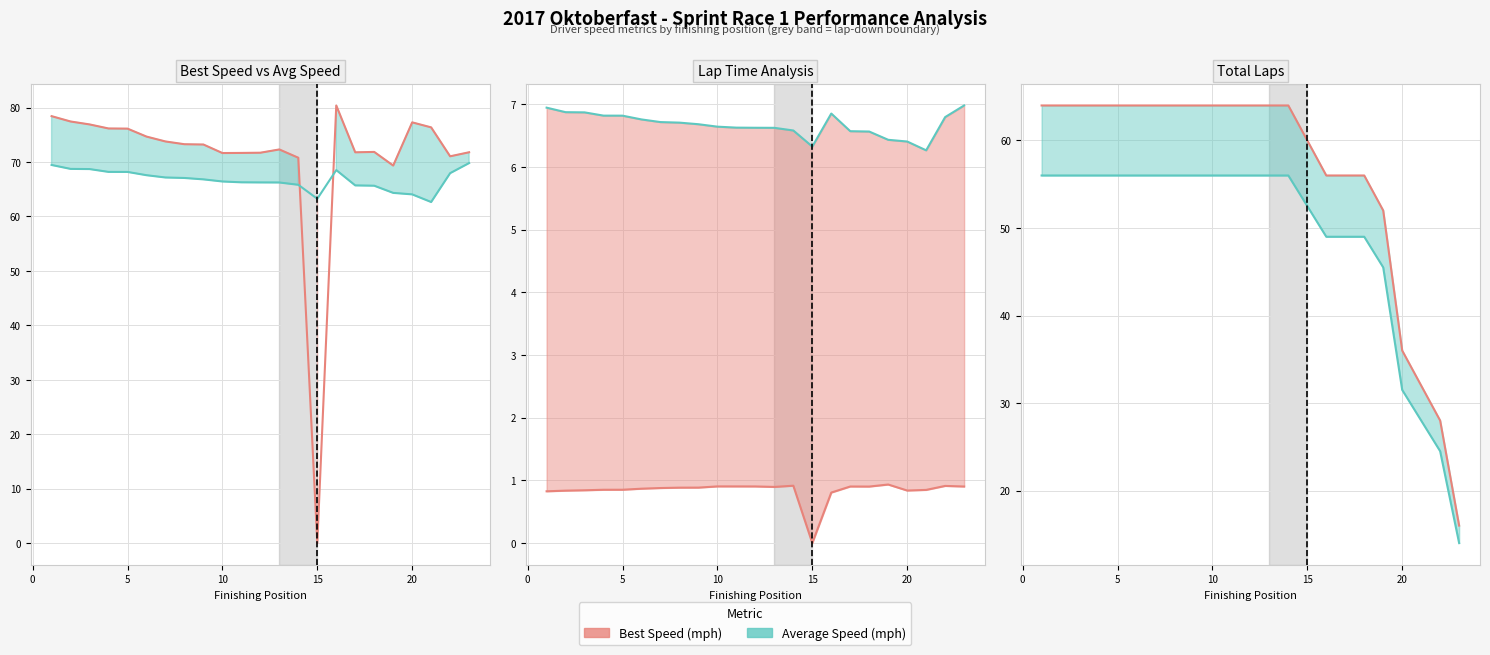

True or false: Best Speed (mph) and Average Speed (mph) cross at least once.

False